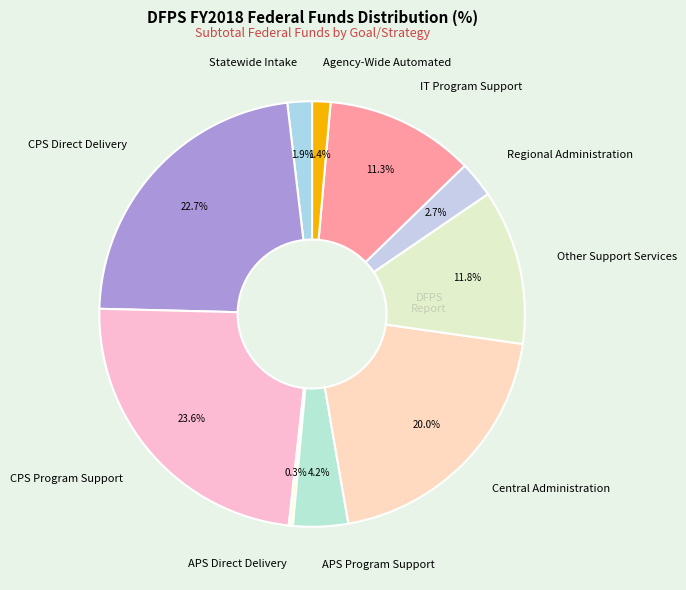

To the nearest percent, what is the average slice percentage?

10%